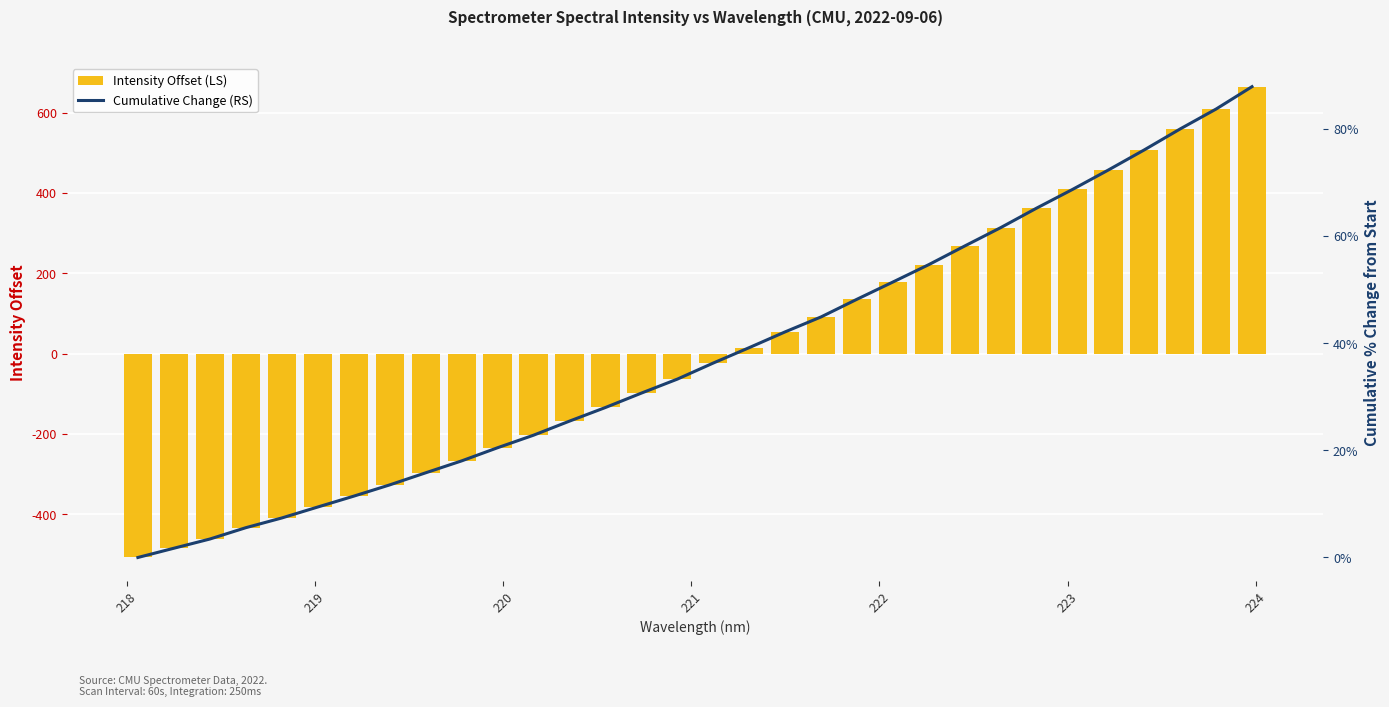

Are the bars grouped side by side (vs. stacked)?

Yes